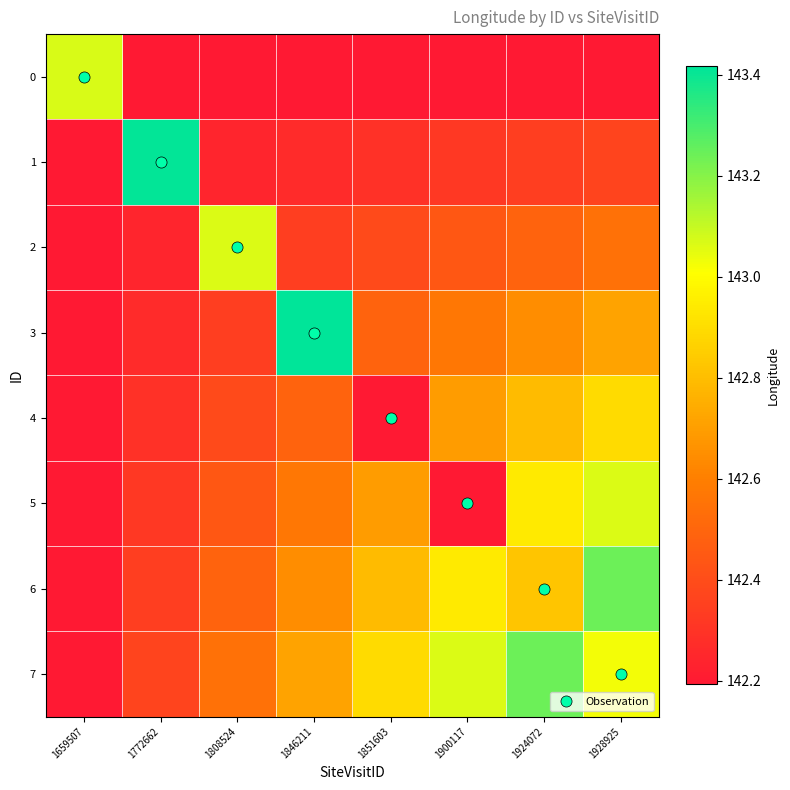

Which series has the largest range (max minus min)?

3